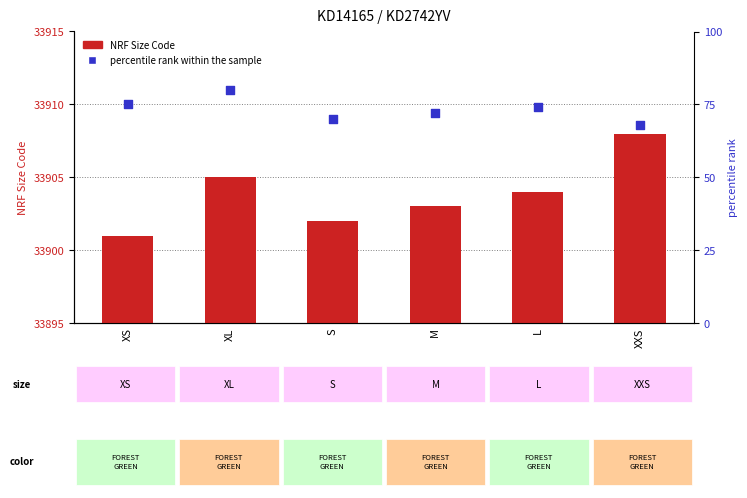

At how many categories does at least one series exceed 12198?

6